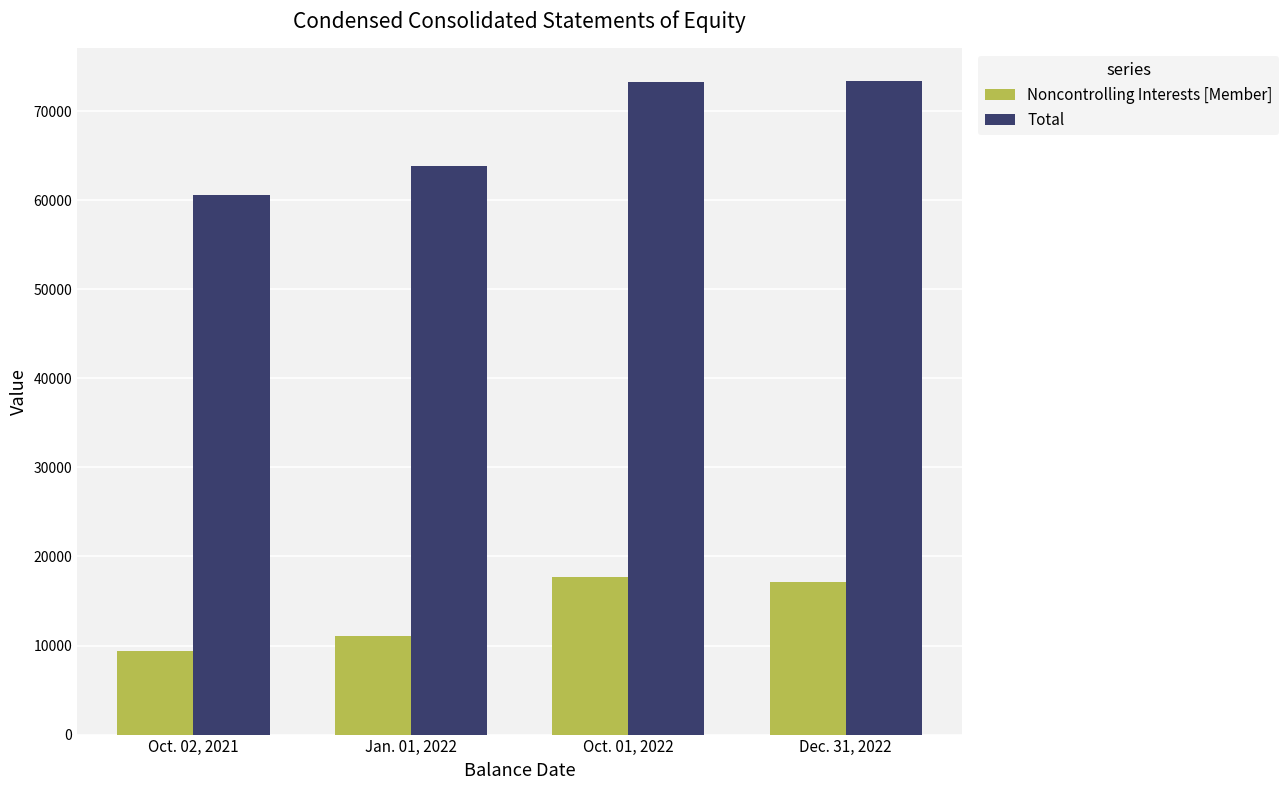

True or false: Noncontrolling Interests [Member] has a value of 17092 at Dec. 31, 2022.

True